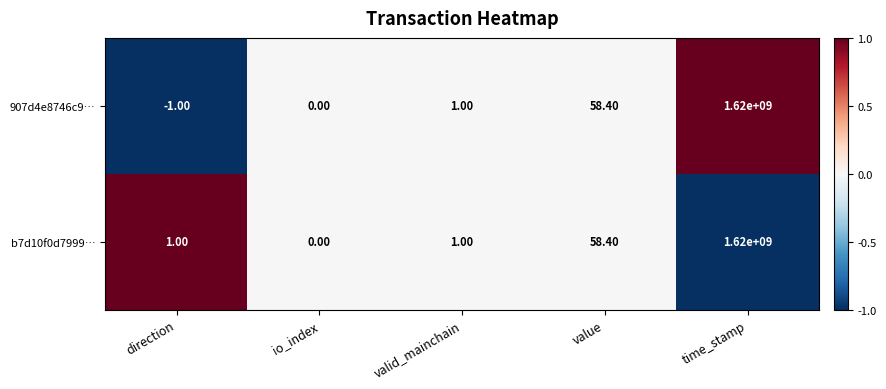

What is the sum of the b7d10f0d7999… values at direction and value?

59.4